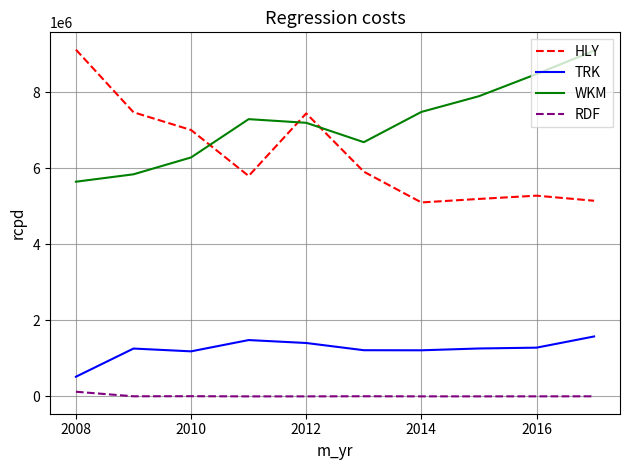

Which series has the largest total across all categories?

WKM